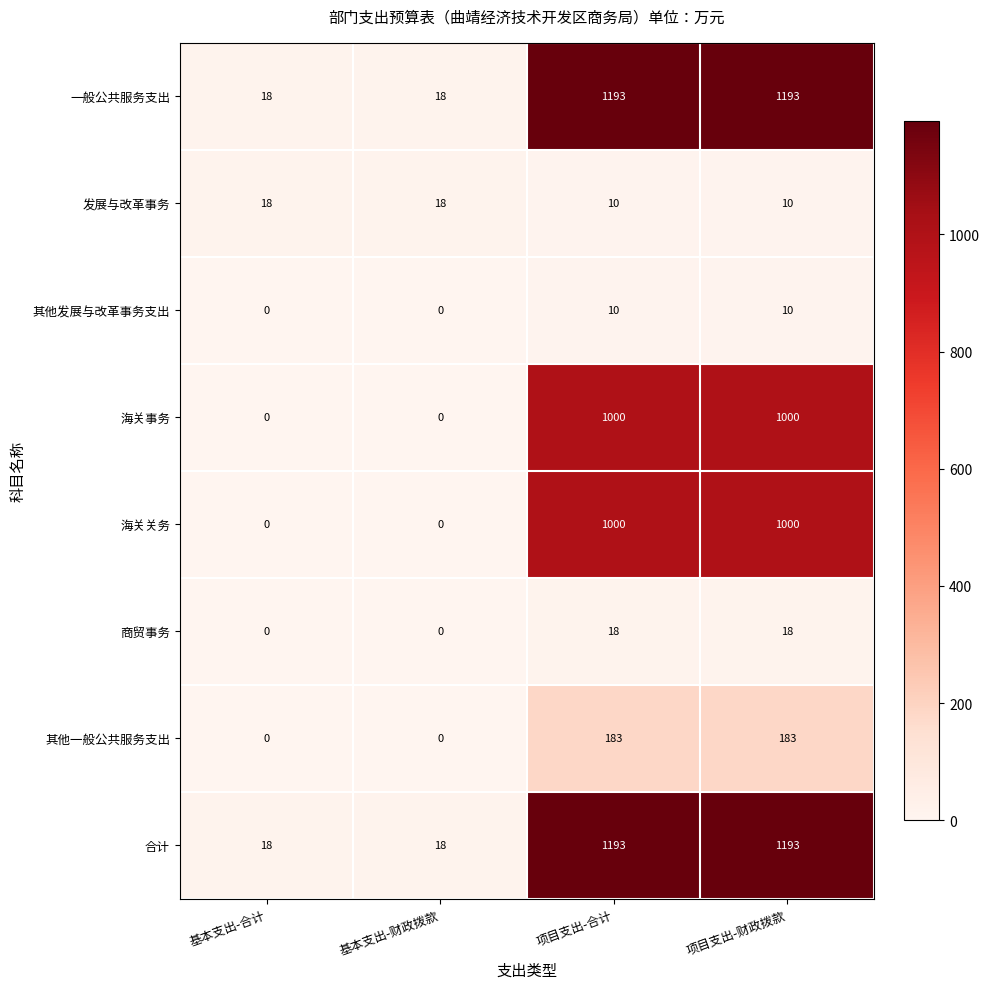

At how many categories does at least one series exceed 671?

2